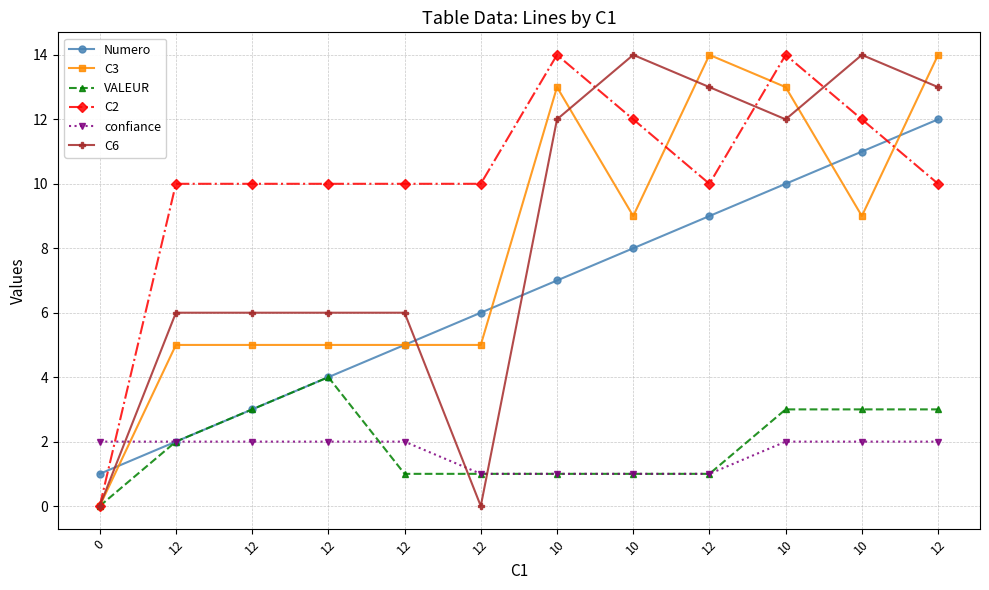

True or false: C3 and C2 cross at least once.

True